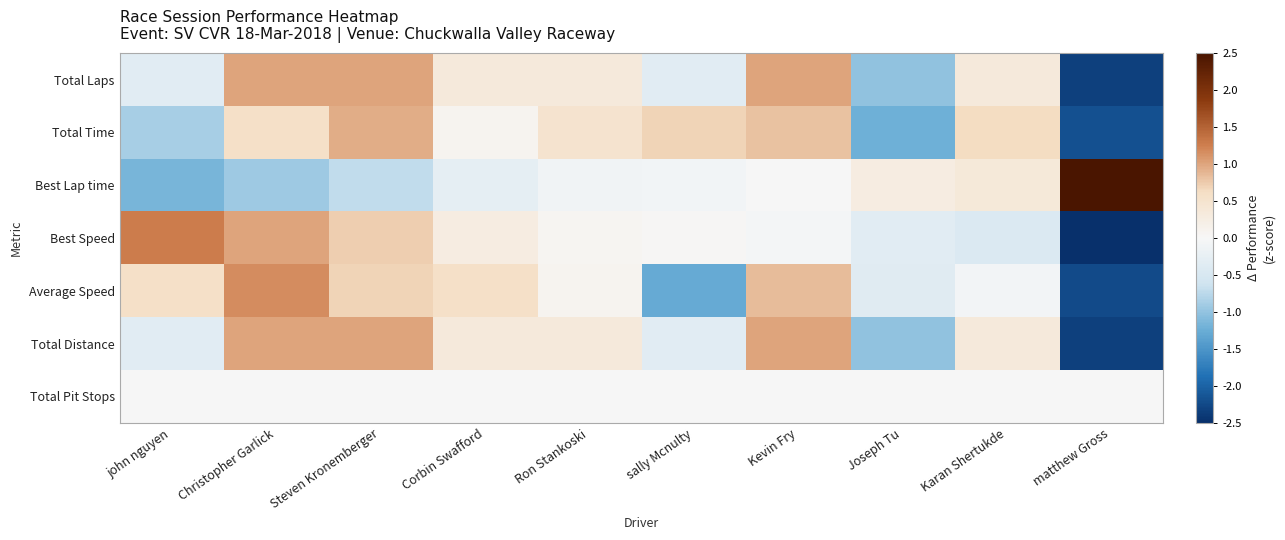

Between Corbin Swafford and Joseph Tu, which series saw the biggest shift?

Total Distance